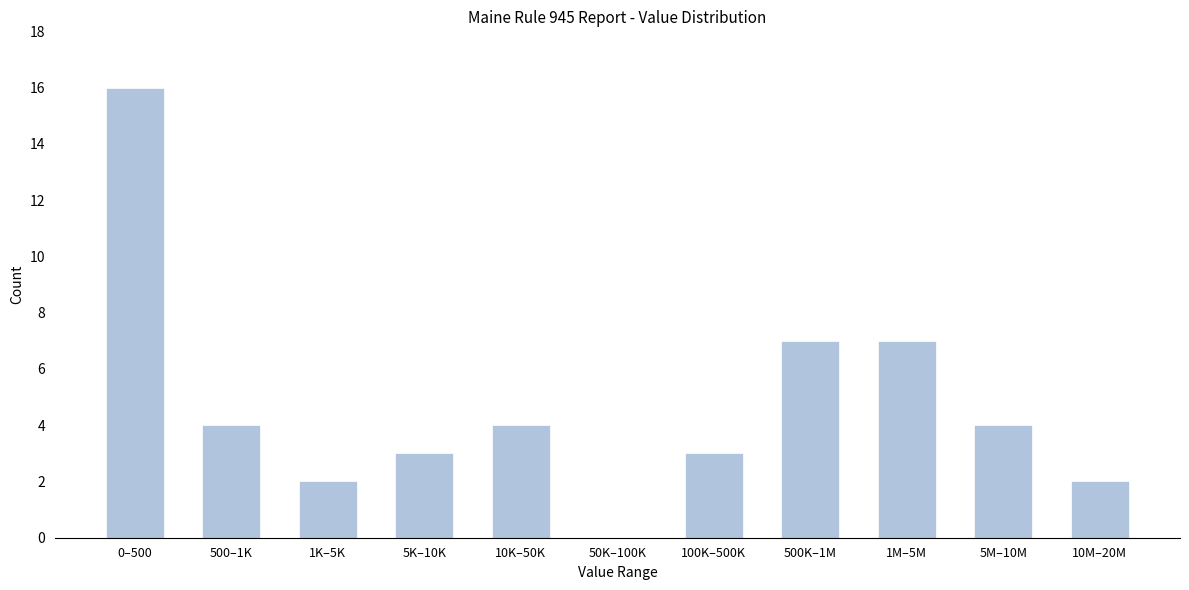

Reading left to right, extract all data points from this chart.

0–500=16	500–1K=4	1K–5K=2	5K–10K=3	10K–50K=4	50K–100K=0	100K–500K=3	500K–1M=7	1M–5M=7	5M–10M=4	10M–20M=2